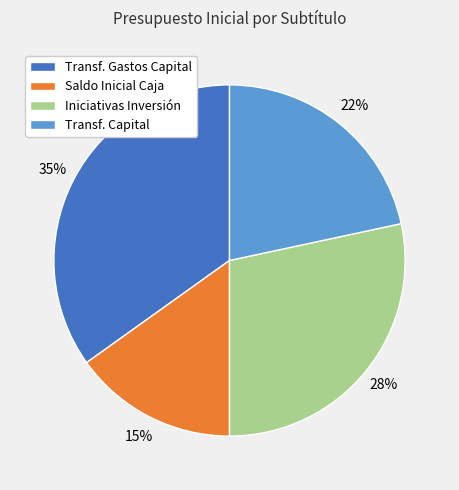

The Transf. Capital slice represents 14% of the pie. True or false?

False